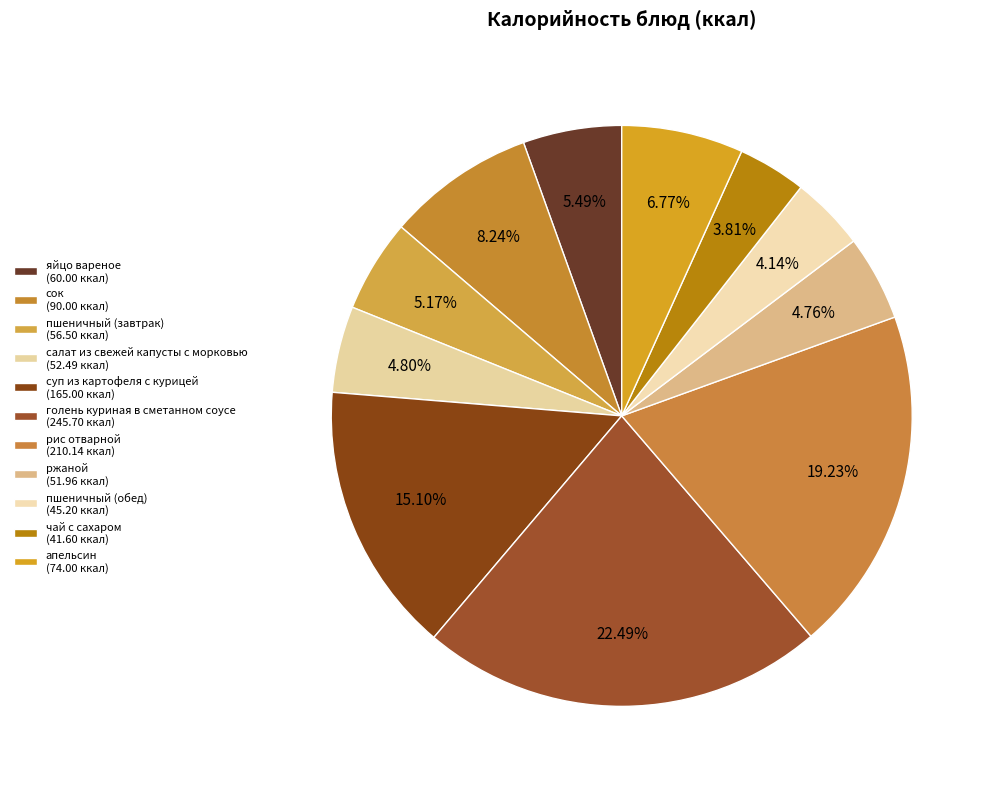

What is the change in value from пшеничный (завтрак) to ржаной?

-4.5